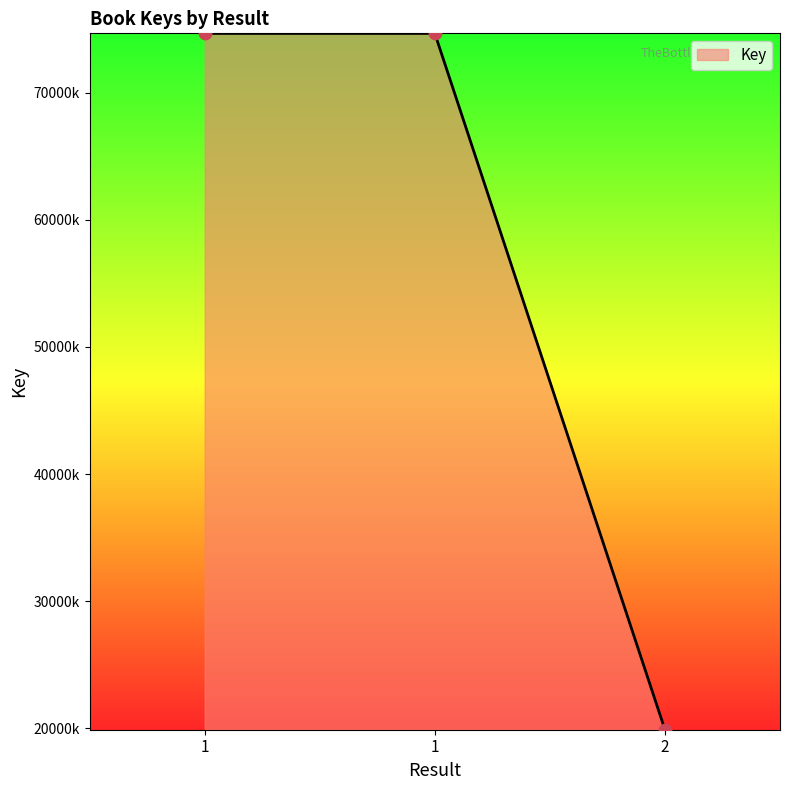

Which has a higher value, 1 or 2?

1